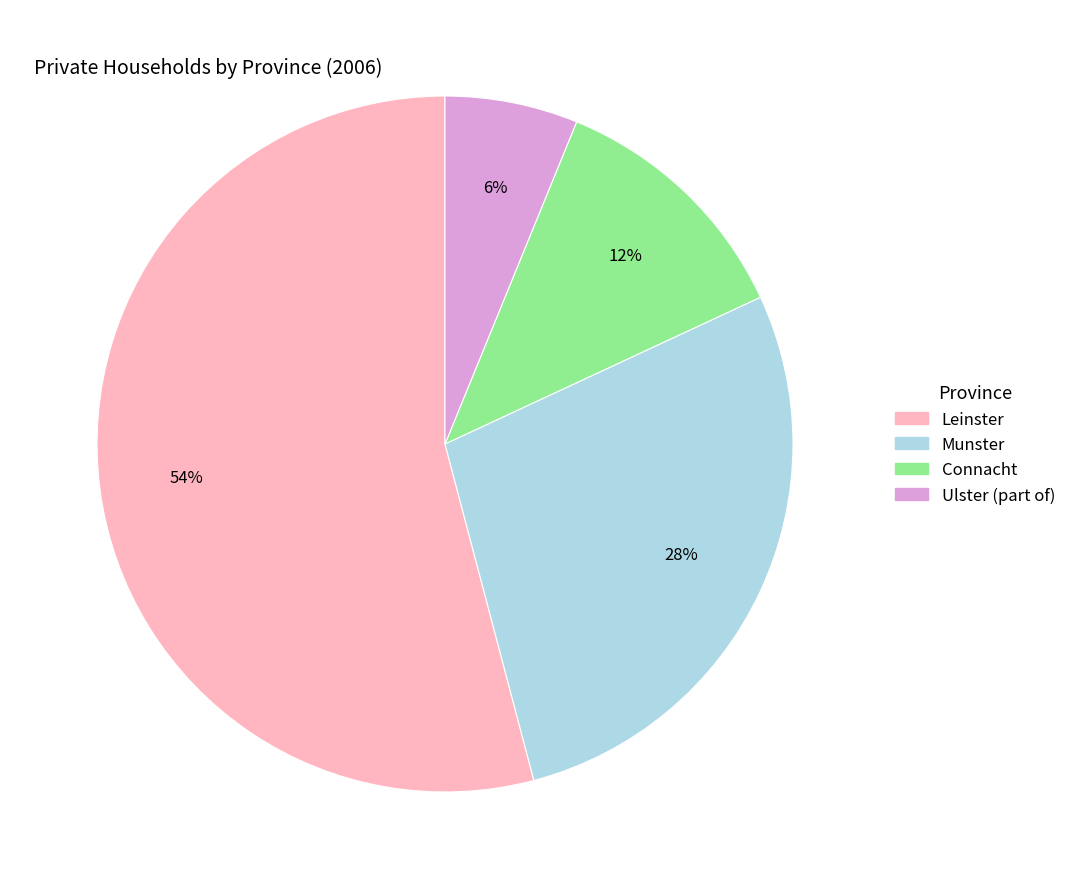

Do Connacht and Leinster together represent more than half of the pie?

Yes